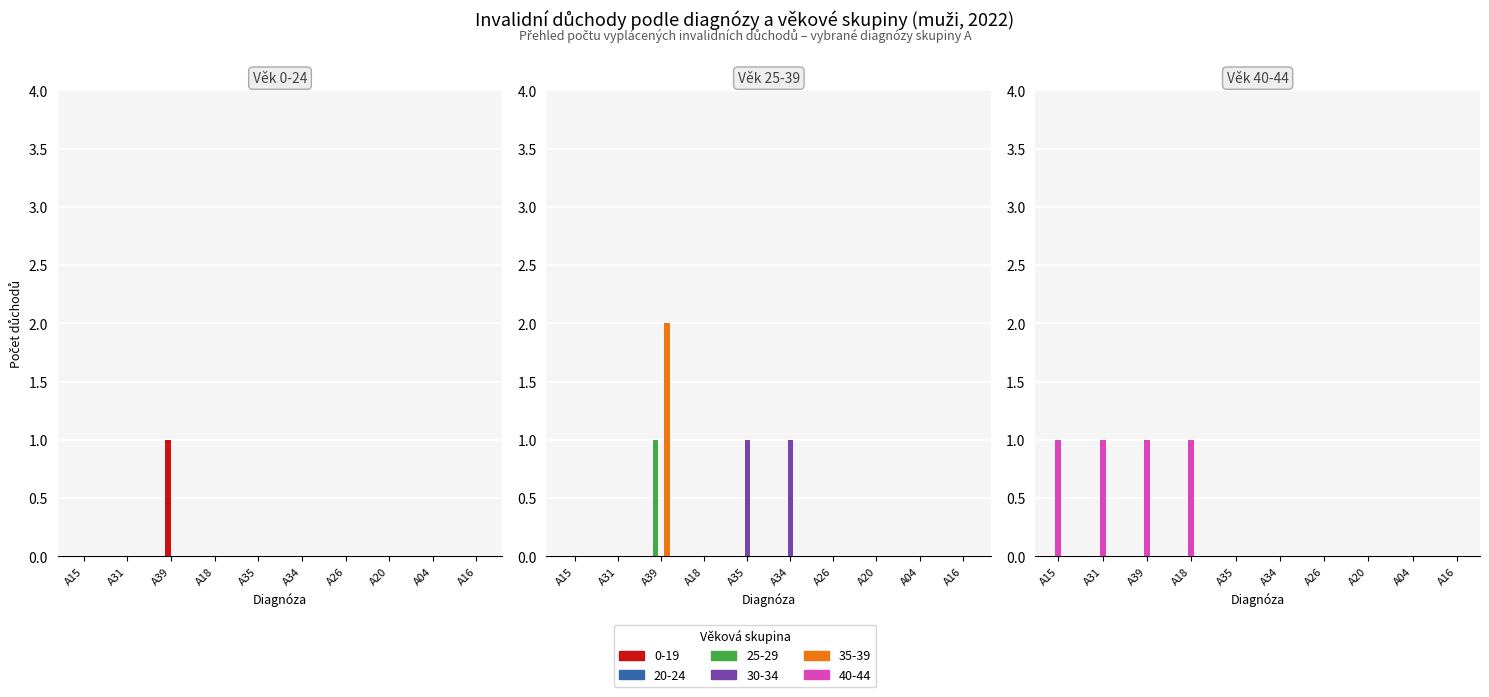

How many bars are there in total?

120